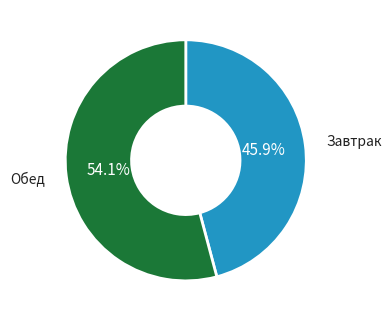

Which has a higher value, Завтрак or Обед?

Обед